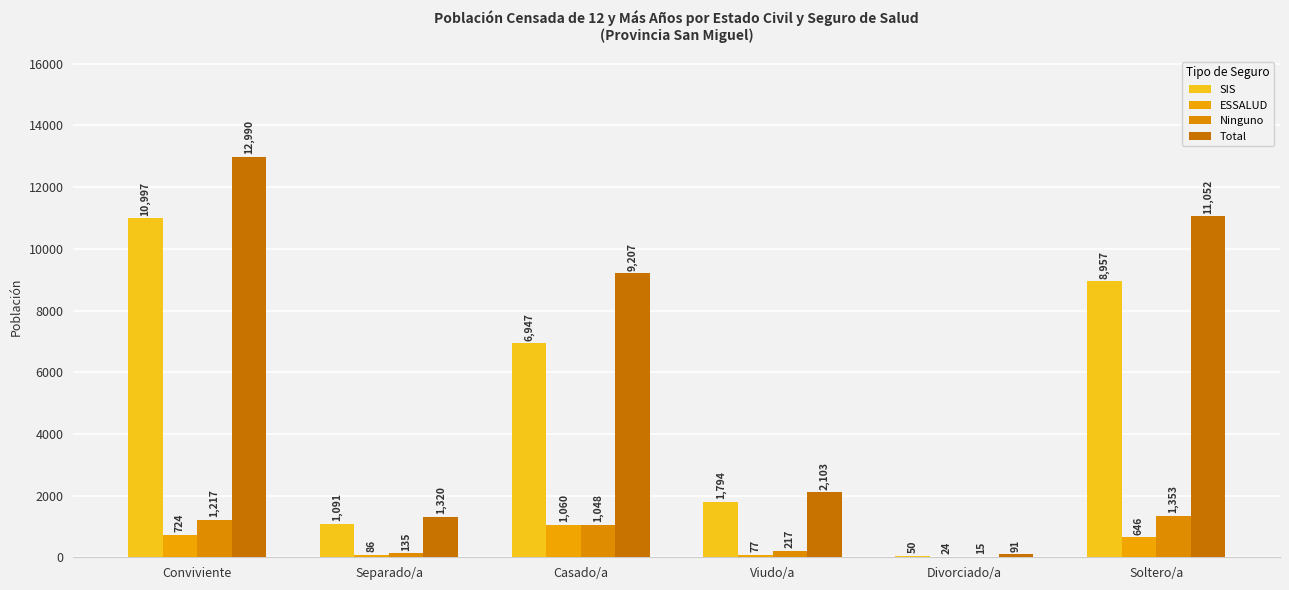

Count the number of data series in this chart.

4